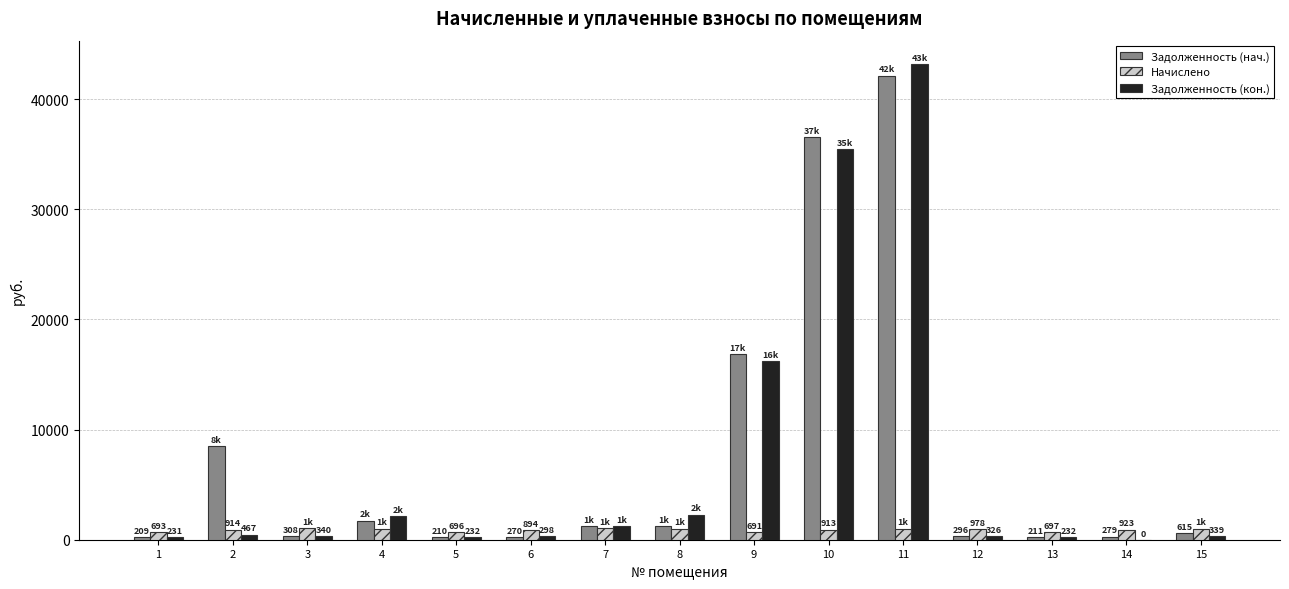

What is the maximum value for Задолженность (кон.)?

43161.4